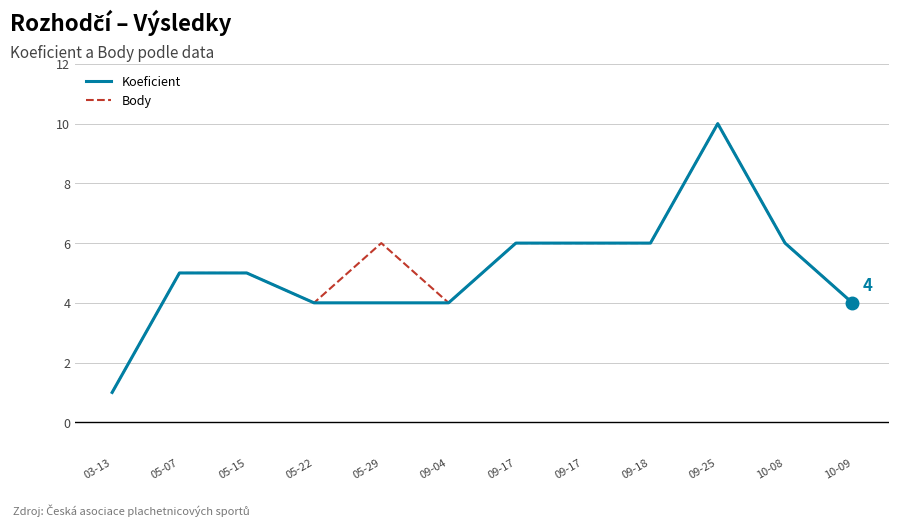

How many lines are shown in the chart?

2